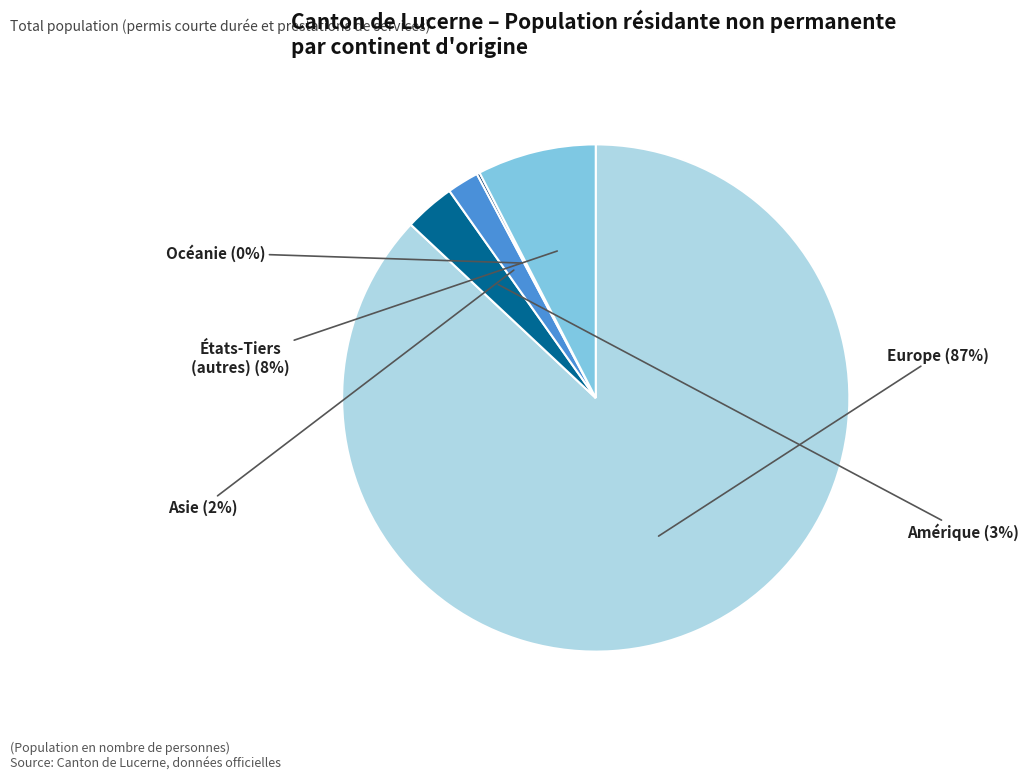

What is the largest slice in the pie chart?

Europe